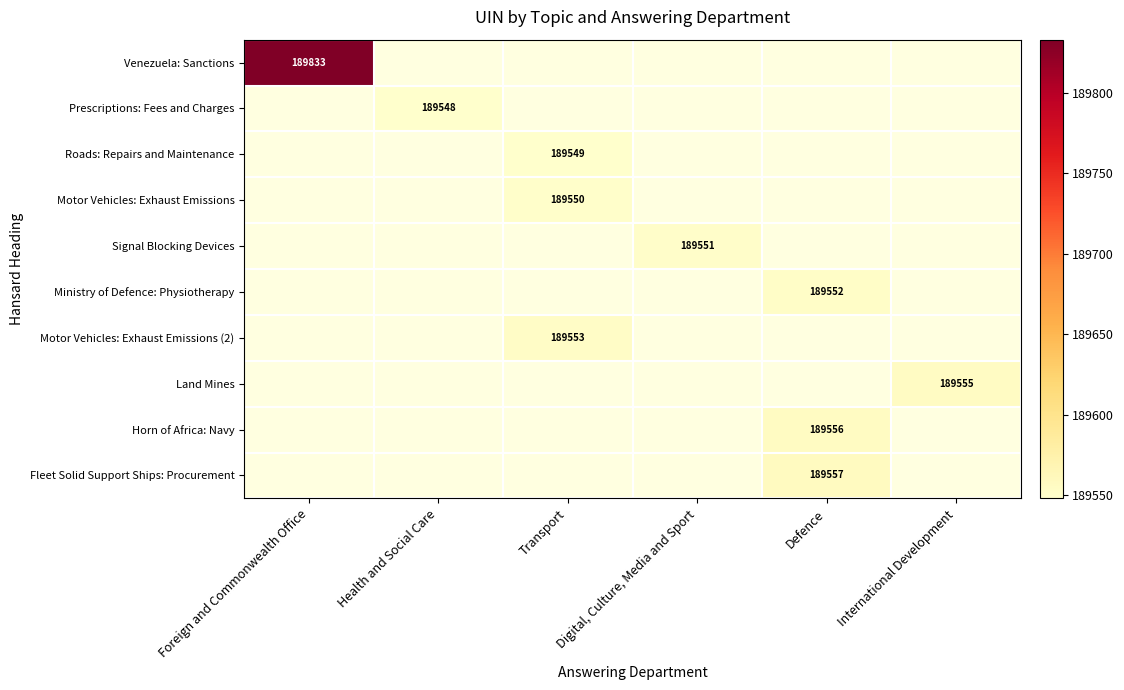

How many data points does each series have?

6